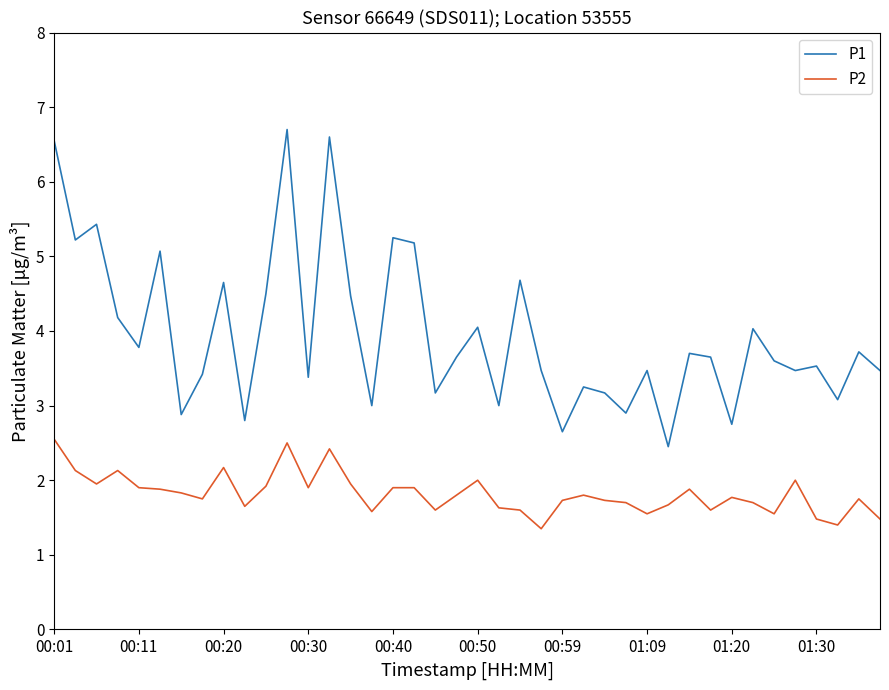

True or false: P1 and P2 cross at least once.

False